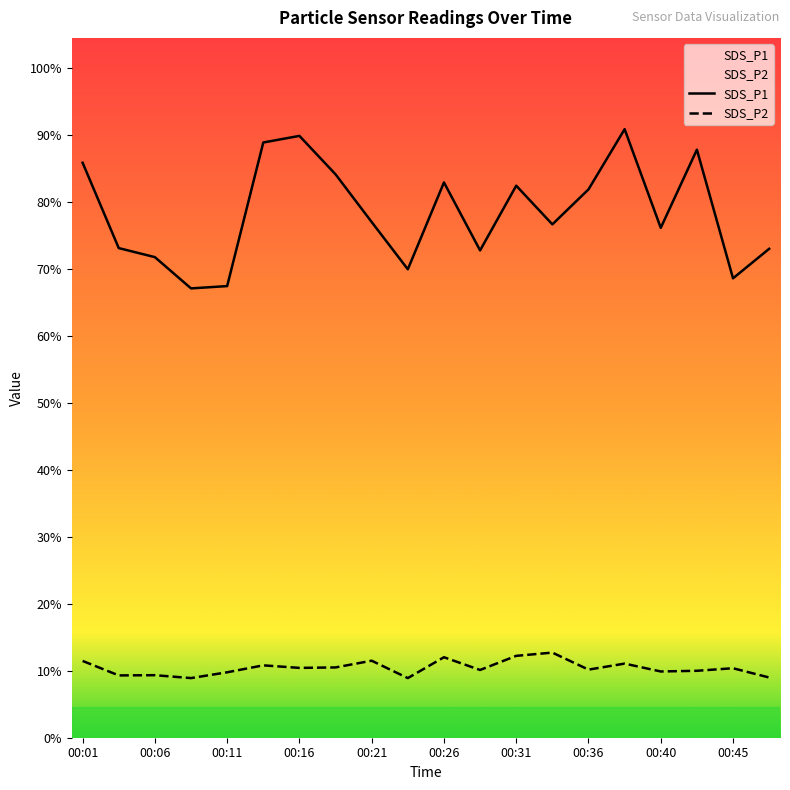

What is the maximum value for SDS_P1?

52.5